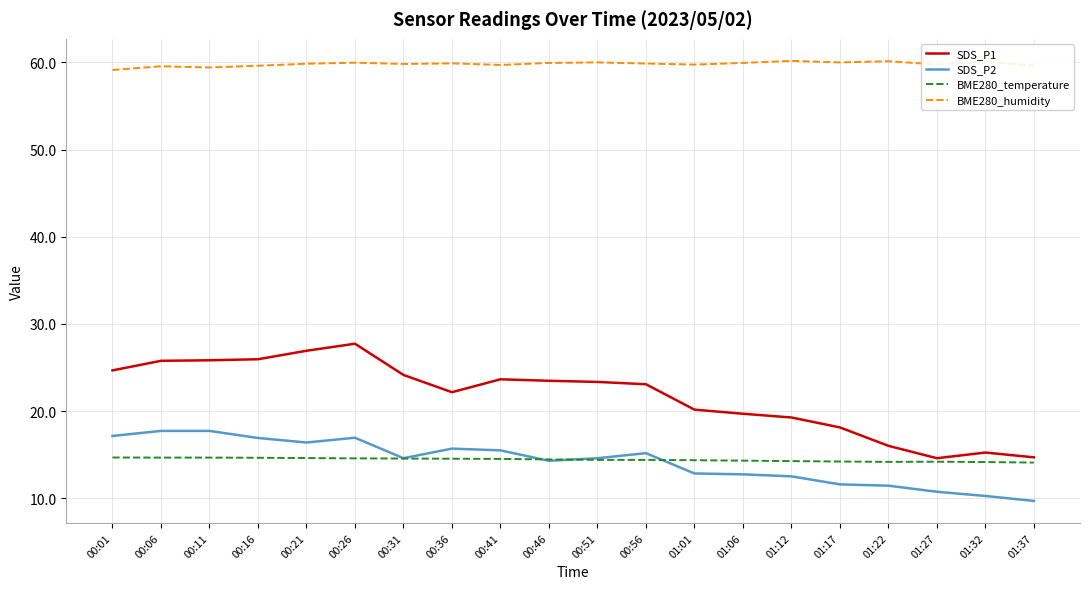

At which label does SDS_P2 first exceed 14?

00:01